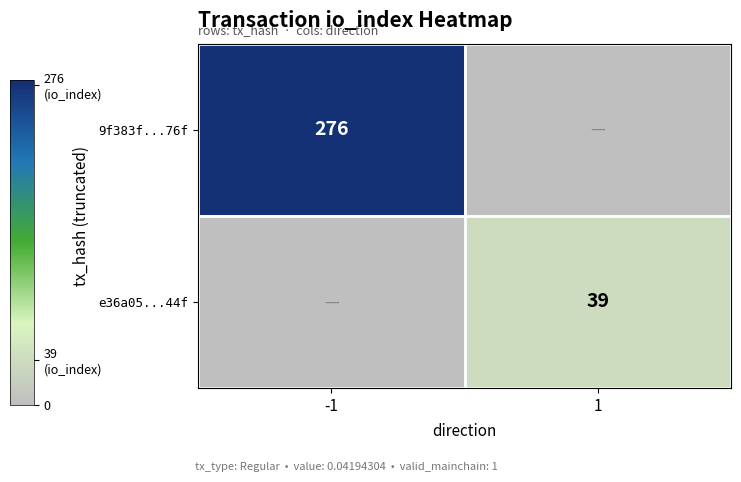

True or false: 9f383f...76f has a value of 276 at -1.

True